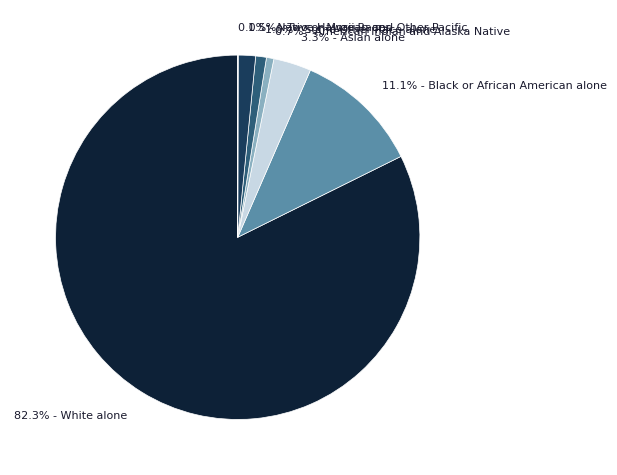

What percentage do 1.5% - Two or More Races and 1.0% - Some Other Race alone together represent?

2.5%